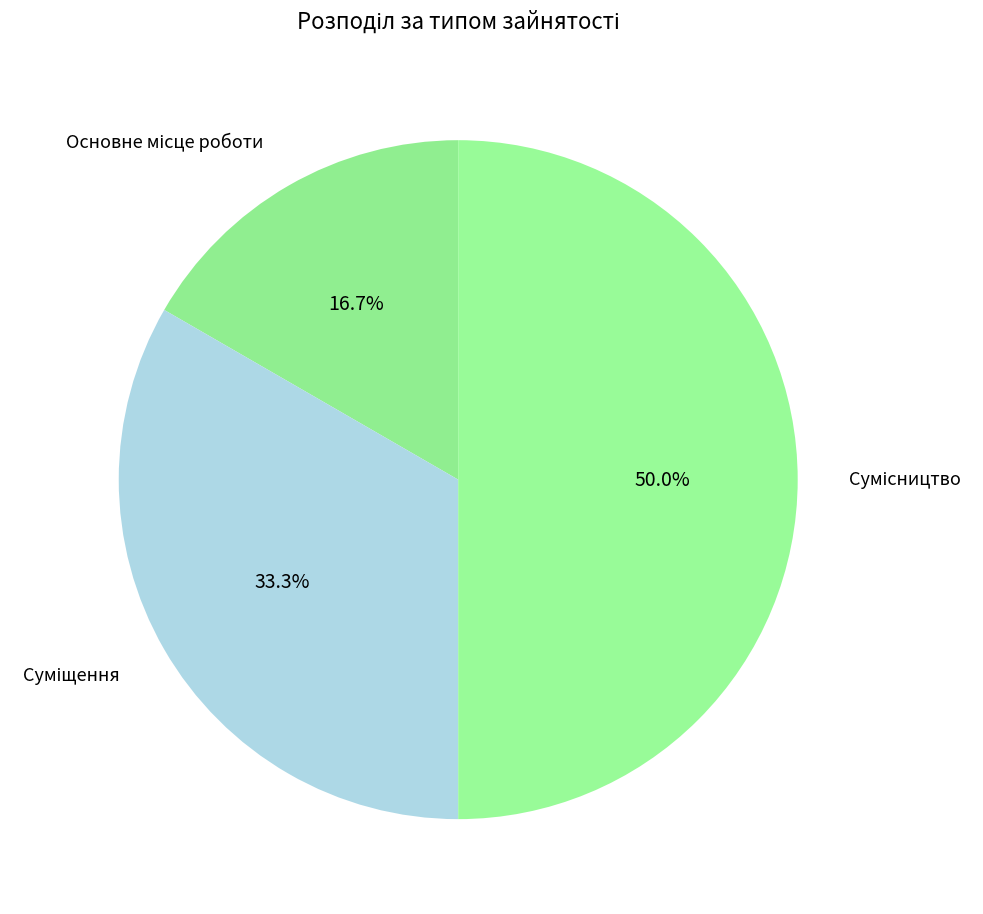

Which slice is the largest?

Сумісництво